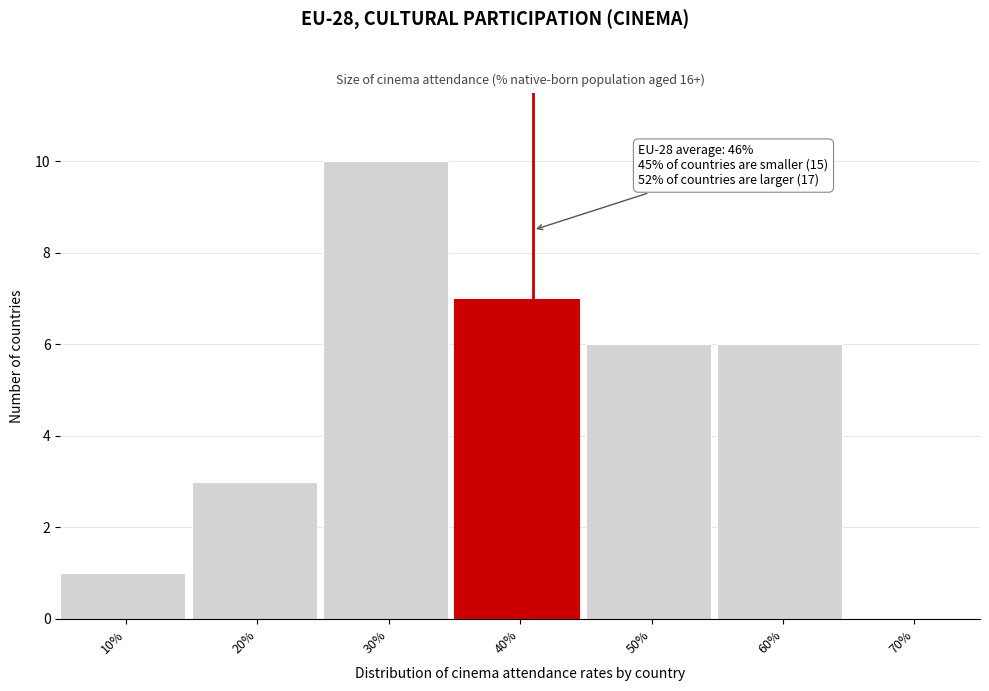

Reading right to left, list all the values displayed in this chart.

70%=0	60%=6	50%=6	40%=7	30%=10	20%=3	10%=1